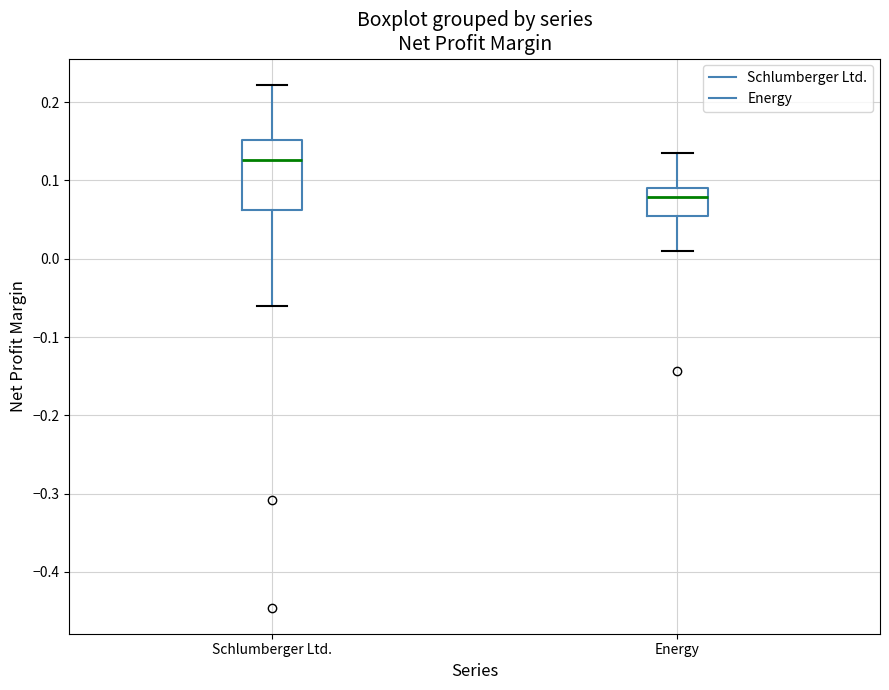

Which box has the lowest median line?

Energy